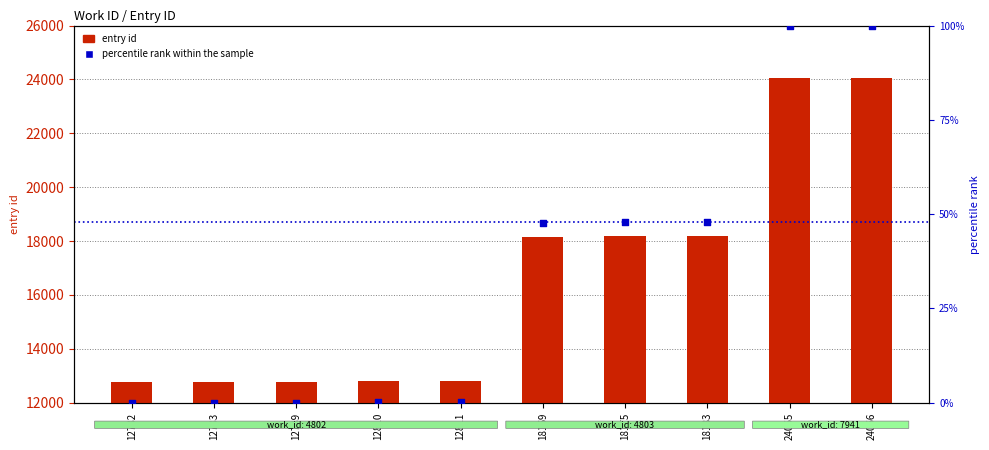

At which category is the sum across all series the highest?

24066